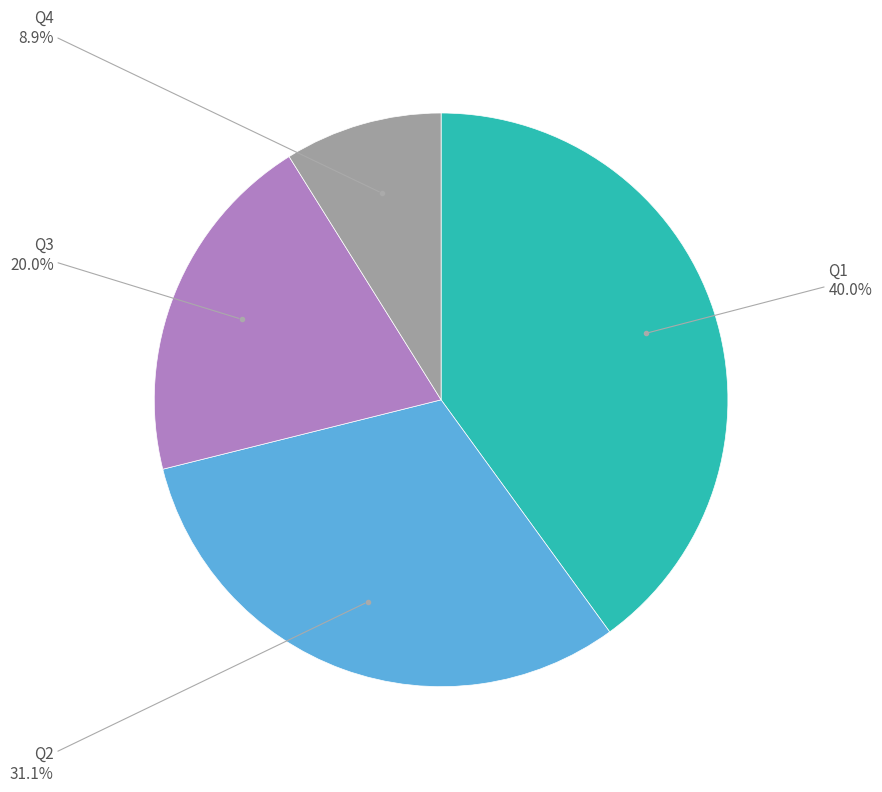

Is there a majority slice in this chart?

No